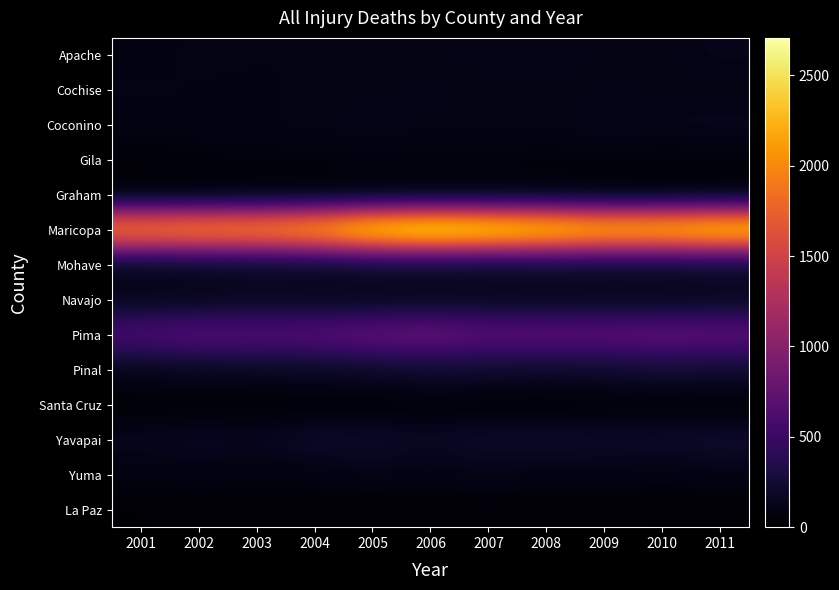

What is the total value across all series at 2009?

4383